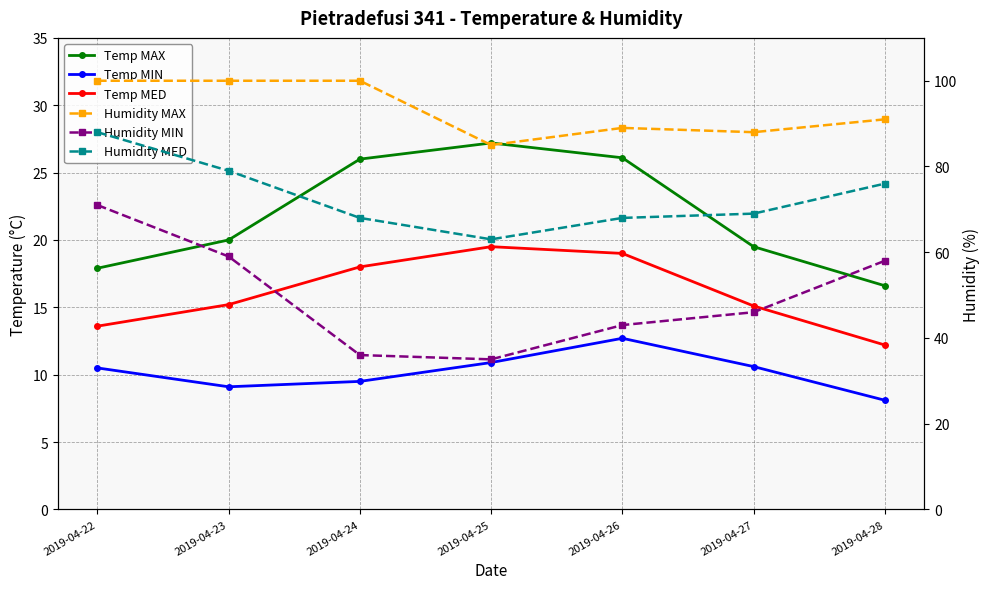

Which series has the largest total across all categories?

Humidity MAX